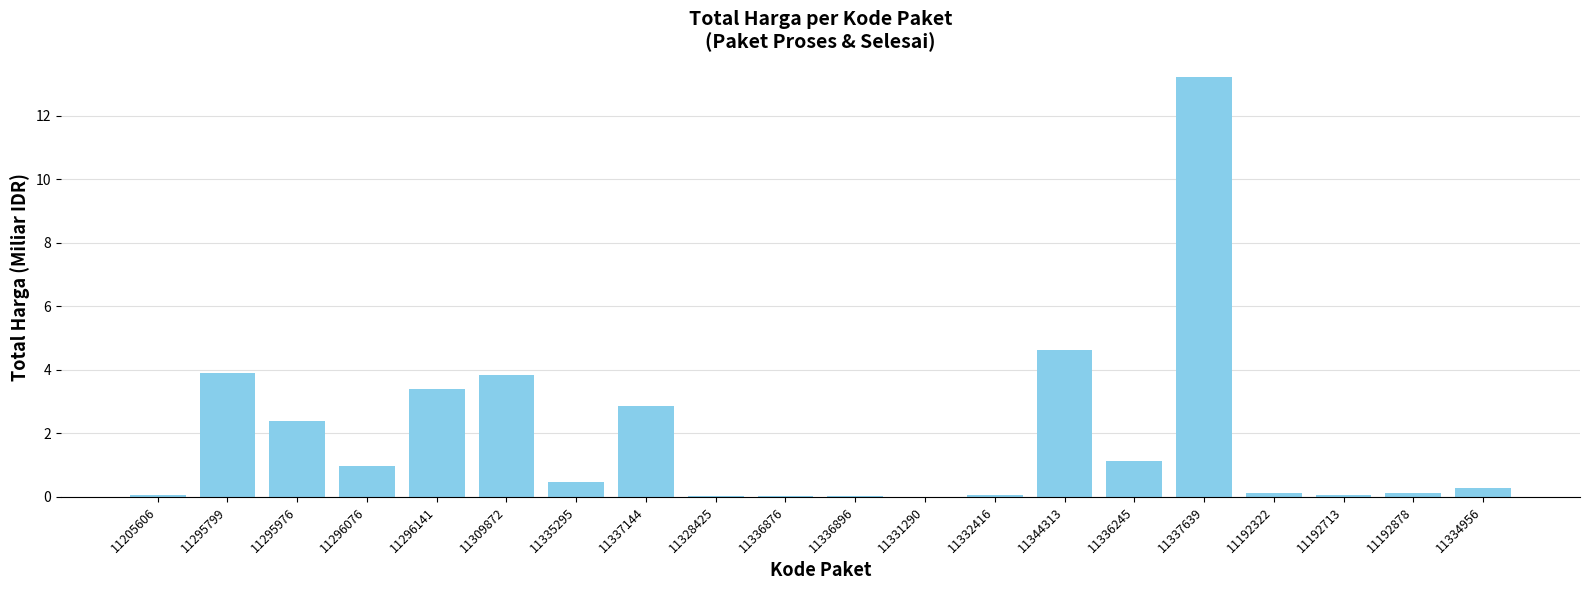

What is the change in value from 11335295 to 11344313?

+4.1